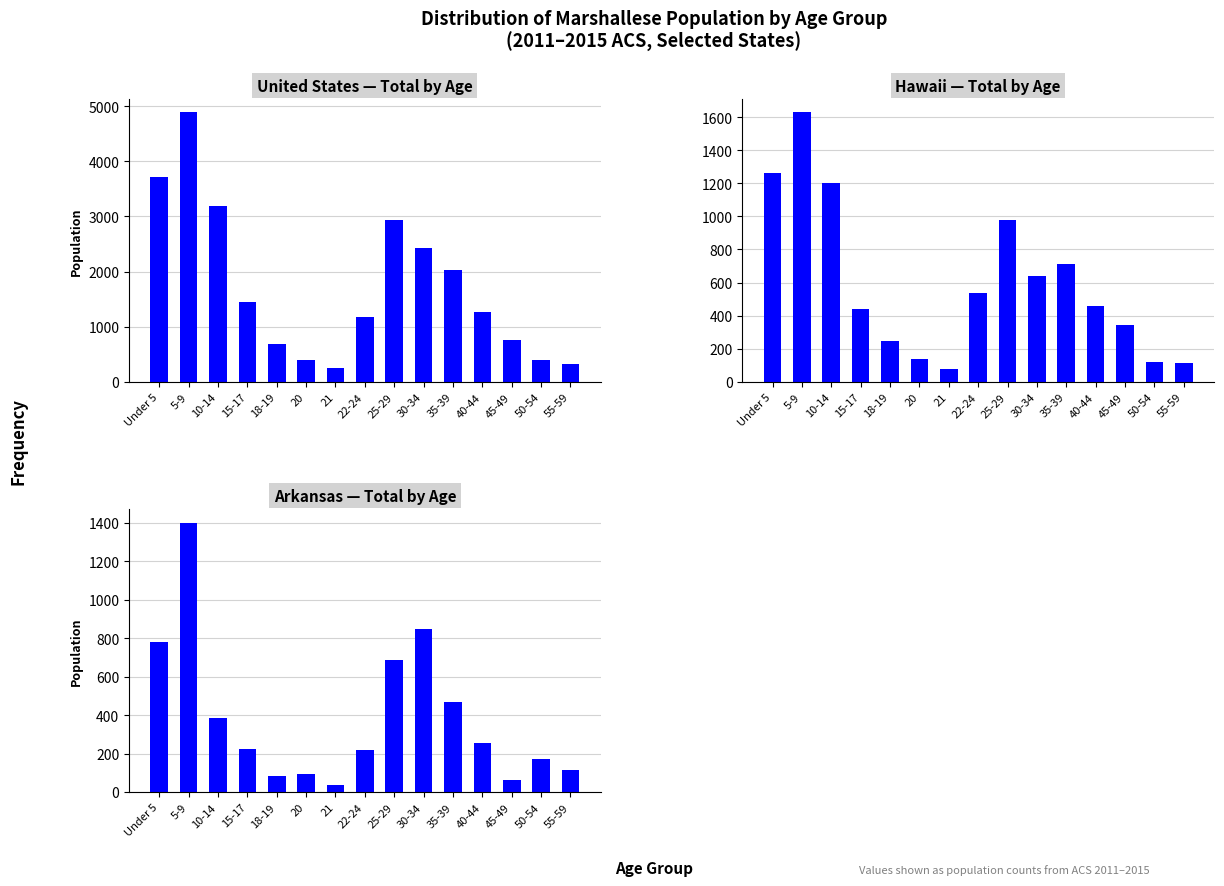

What is the difference between the second highest and minimum values in the Arkansas series?

812